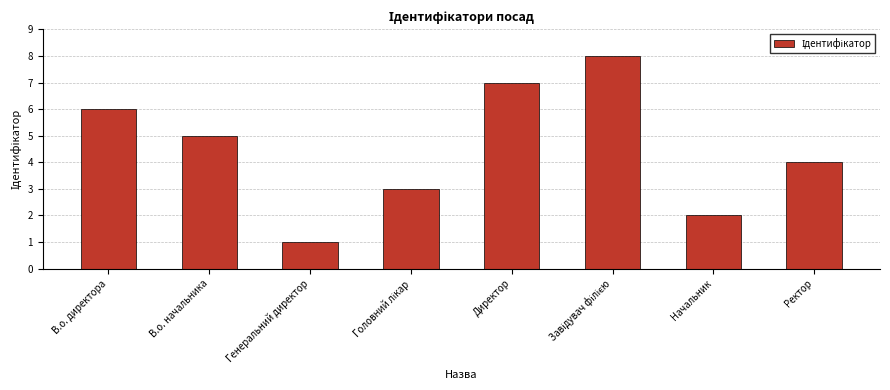

How many data points are less than 5?

4